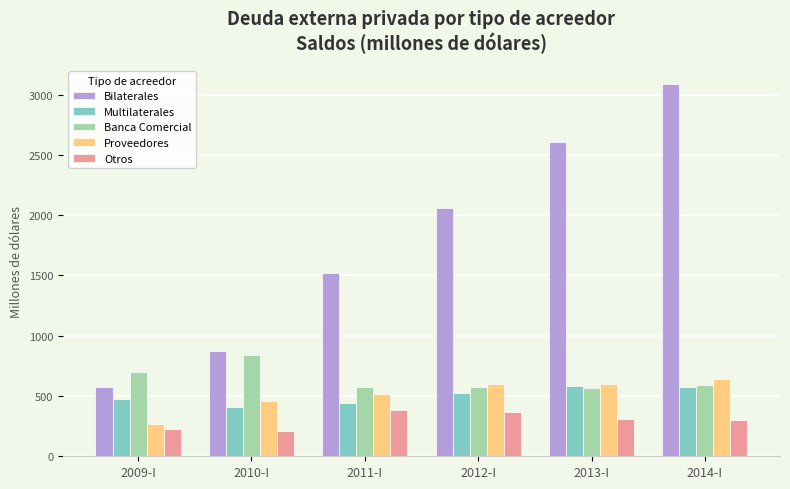

Which series has the largest total across all categories?

Bilaterales